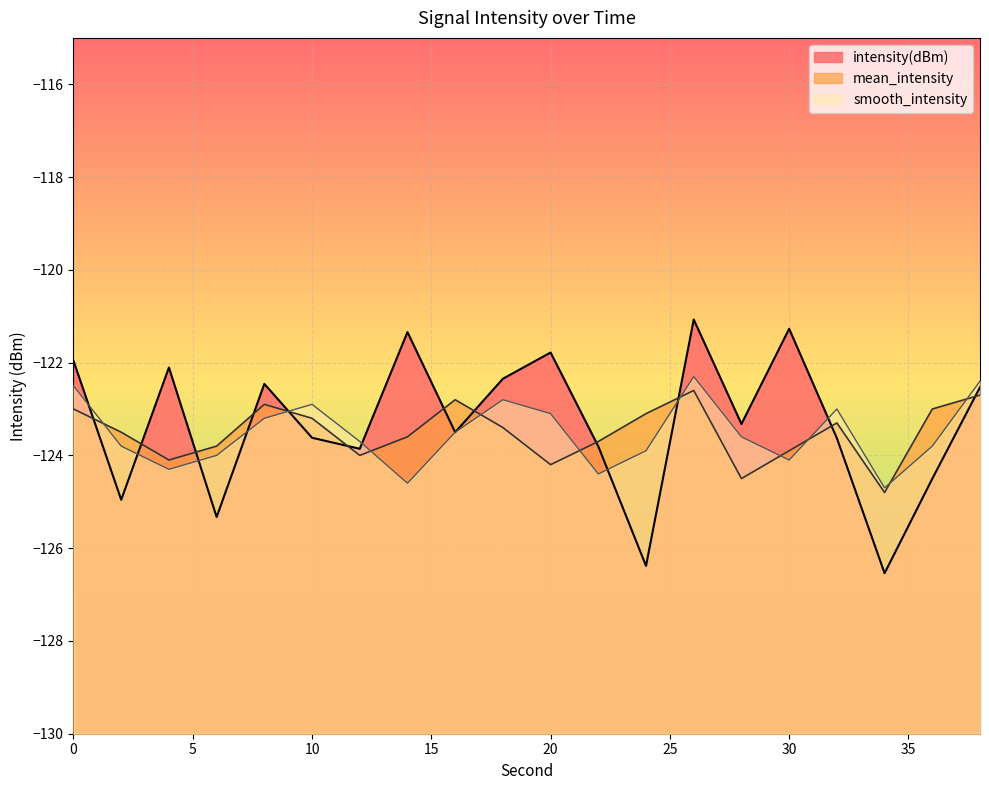

What is the total value across all series at 28?

-371.4